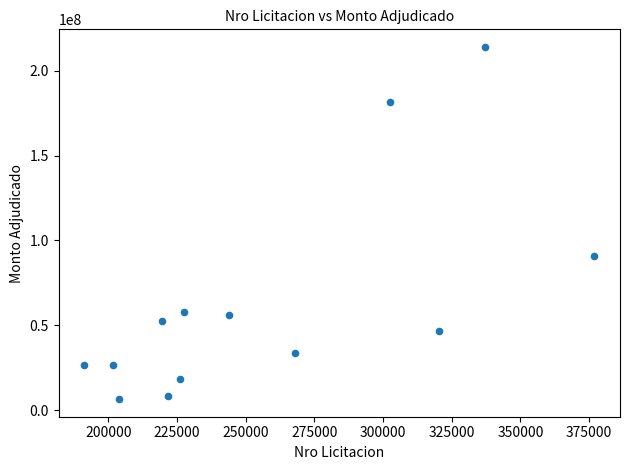

What Y value in the scatter plot is closest to 110250000?

90900000